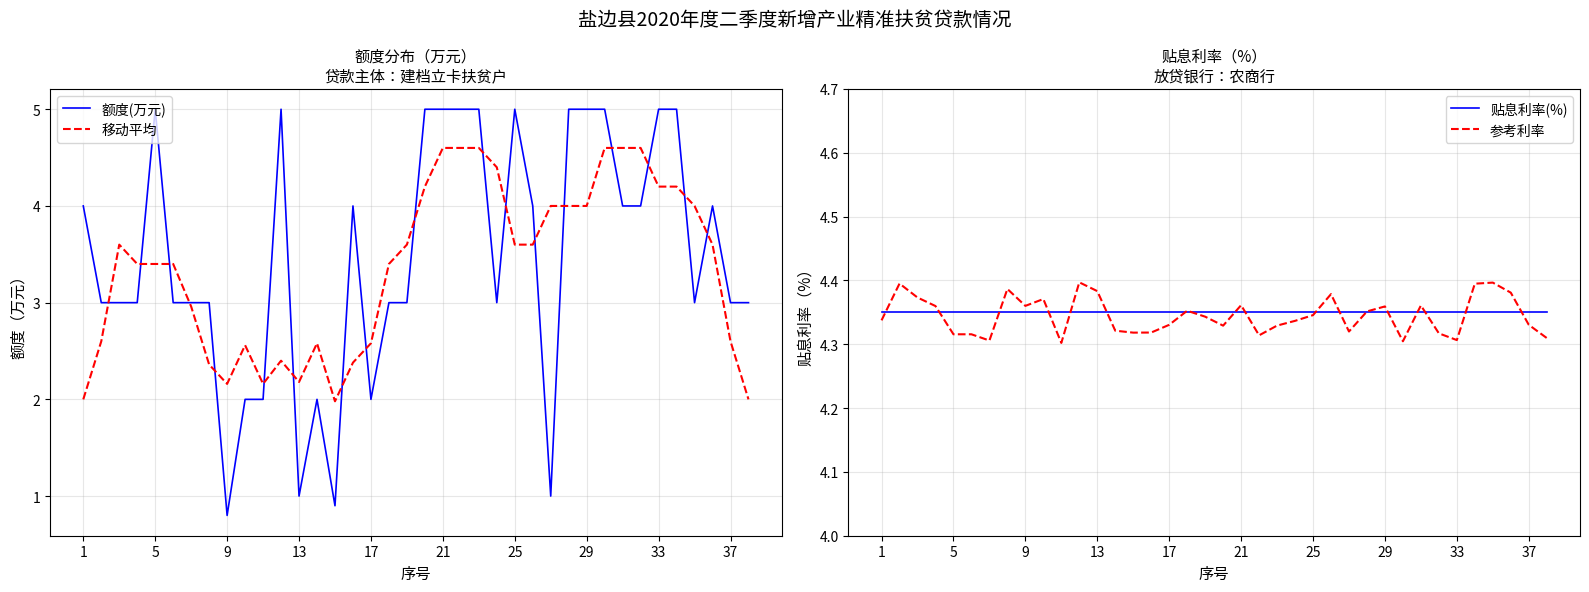

How many data points does each series have?

38